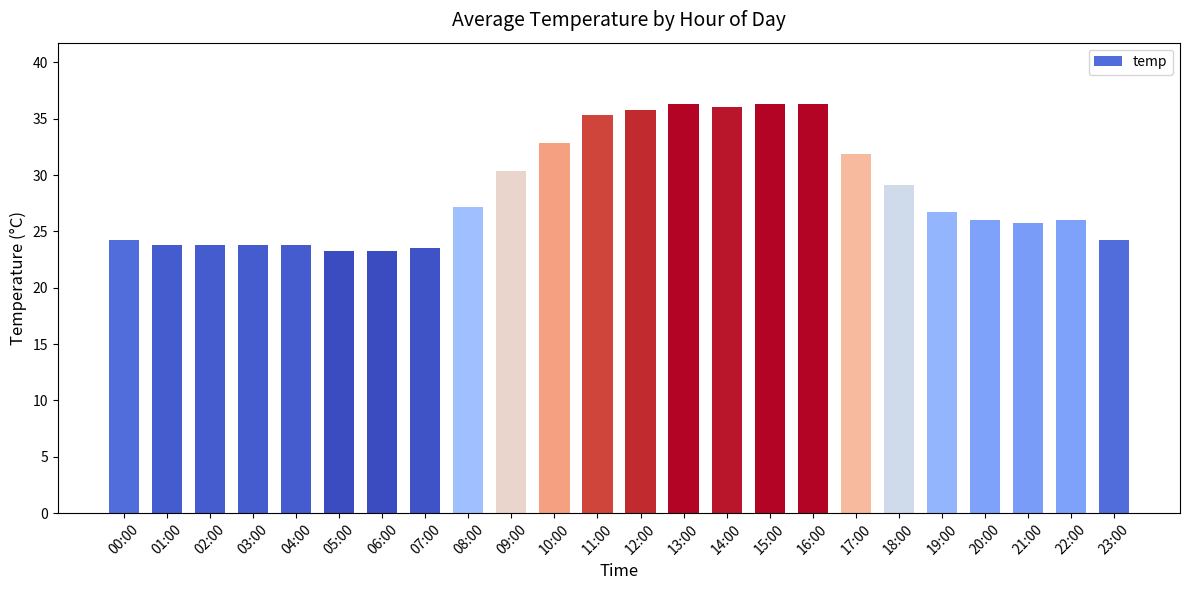

What is the label of the 17th bar from the right?

07:00